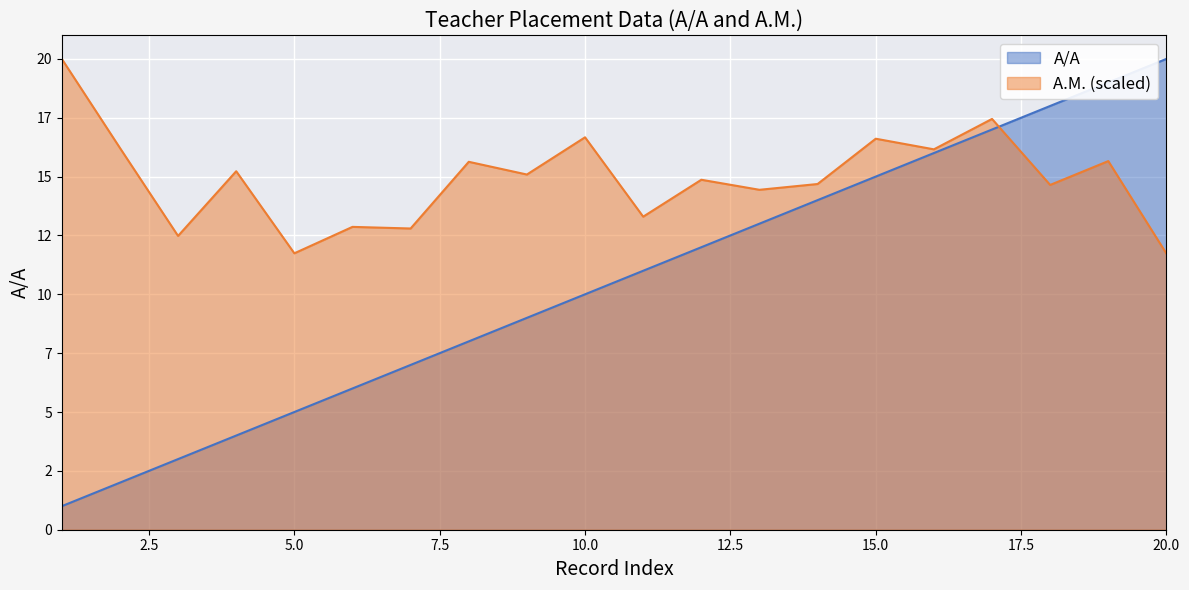

Is it true that Α.Μ. equals 14.6 at 2003?

True